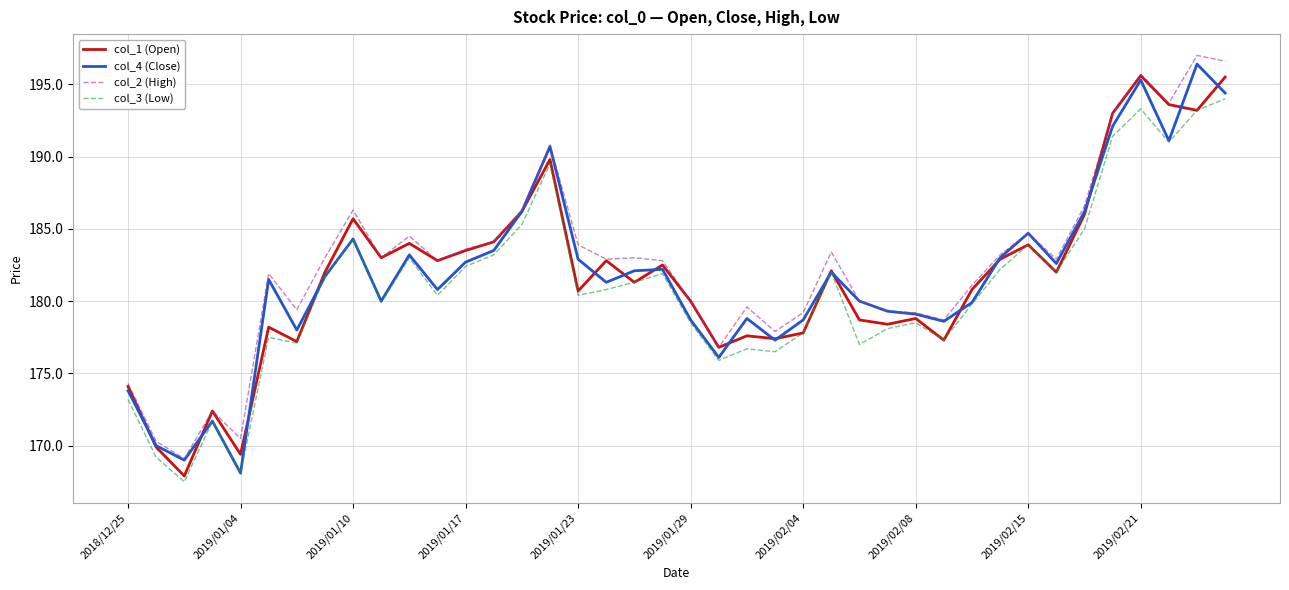

What is the lowest value of the col_1 (Open) series?

167.9